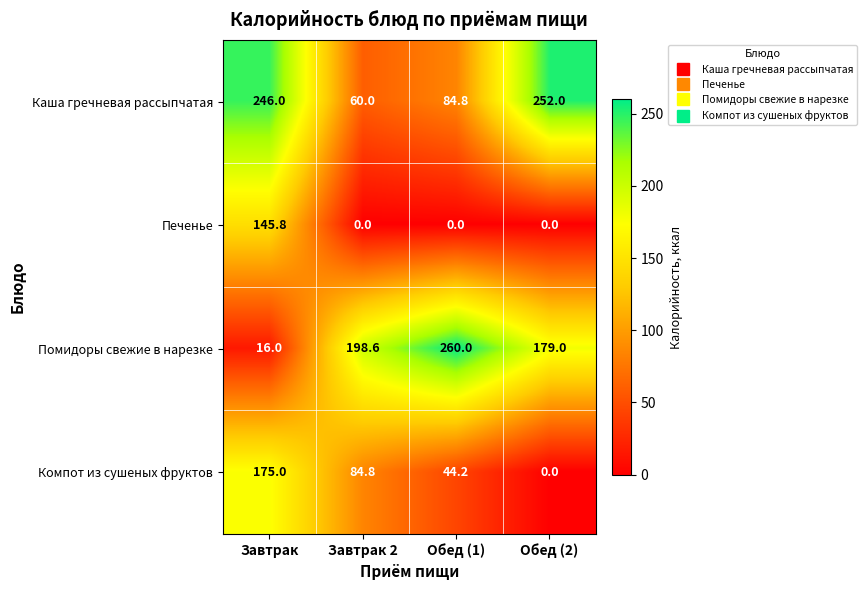

At which category does the chart reach its peak across all series?

Обед (1)